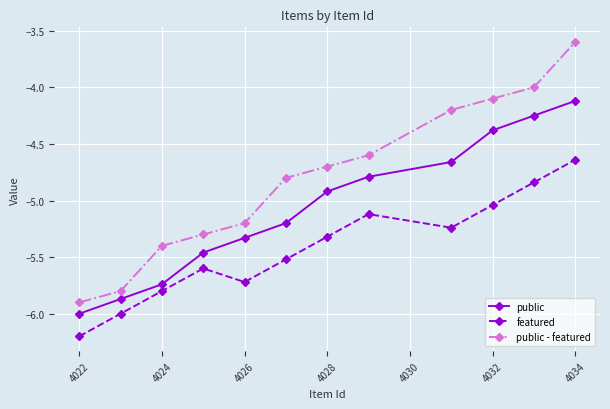

What is the minimum value shown in the chart?

-6.2